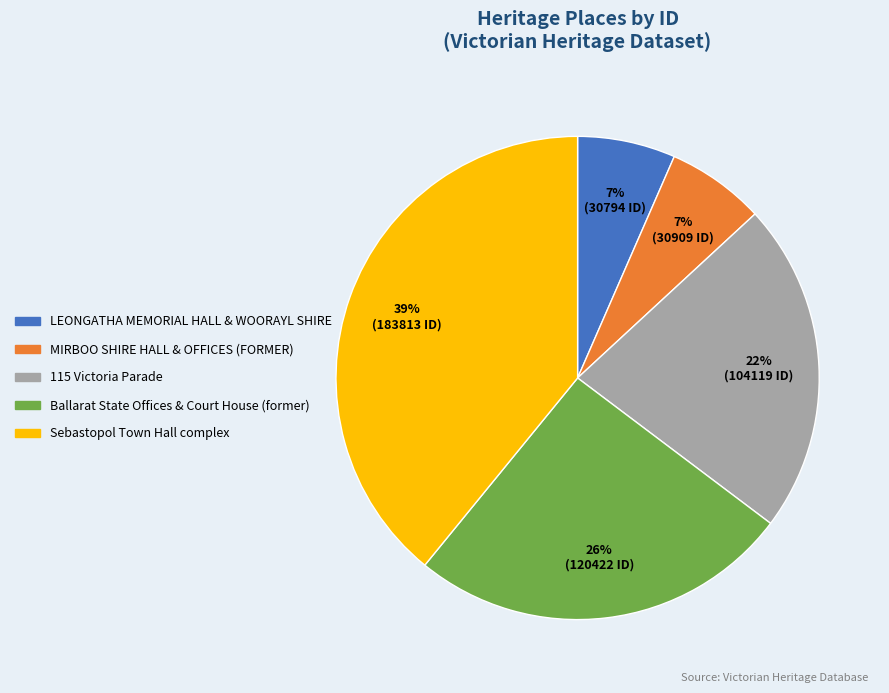

Is MIRBOO SHIRE HALL & OFFICES (FORMER) the majority of the pie?

No